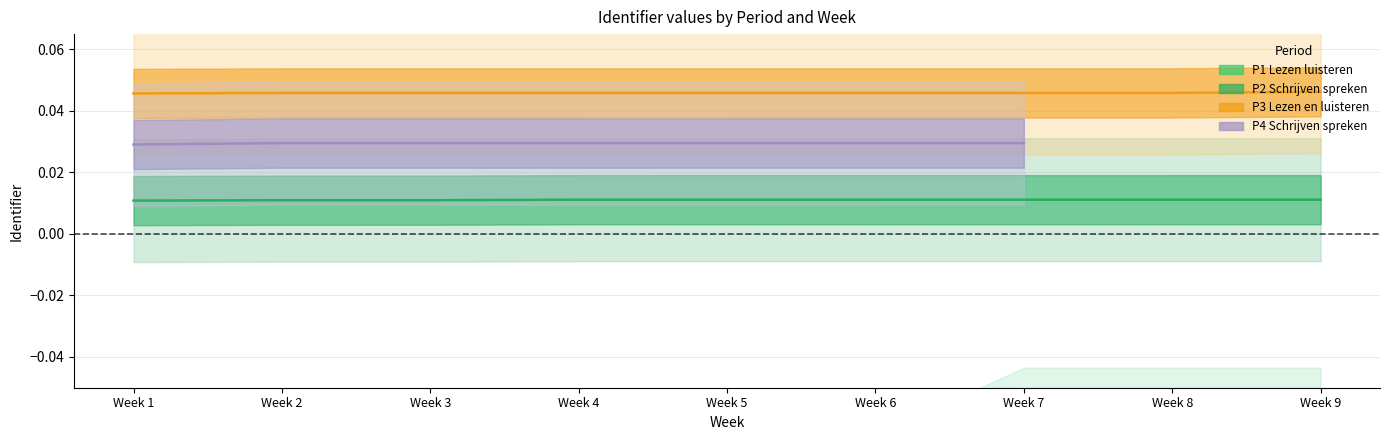

At which label does P1 Lezen luisteren reach its minimum?

Week 1